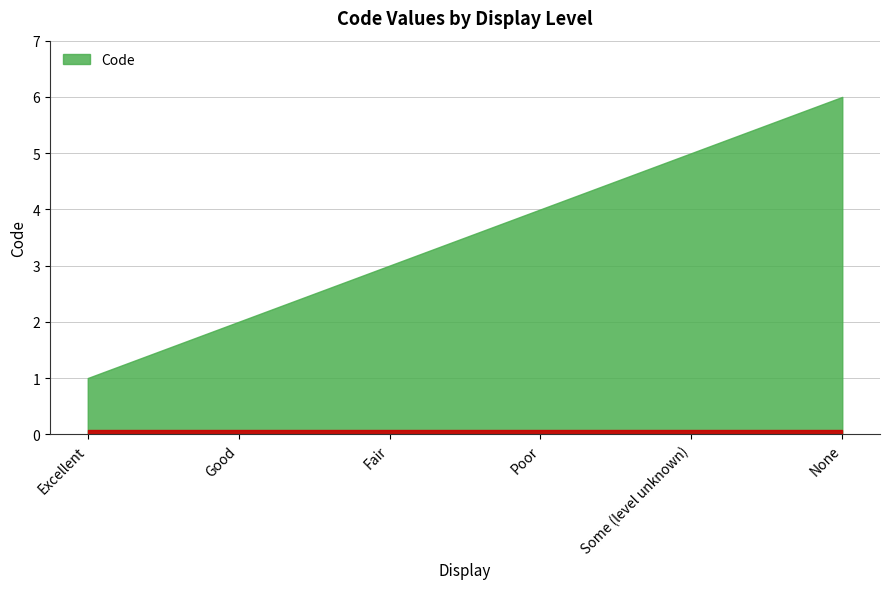

The chart shows a value of 8 at None. True or false?

False